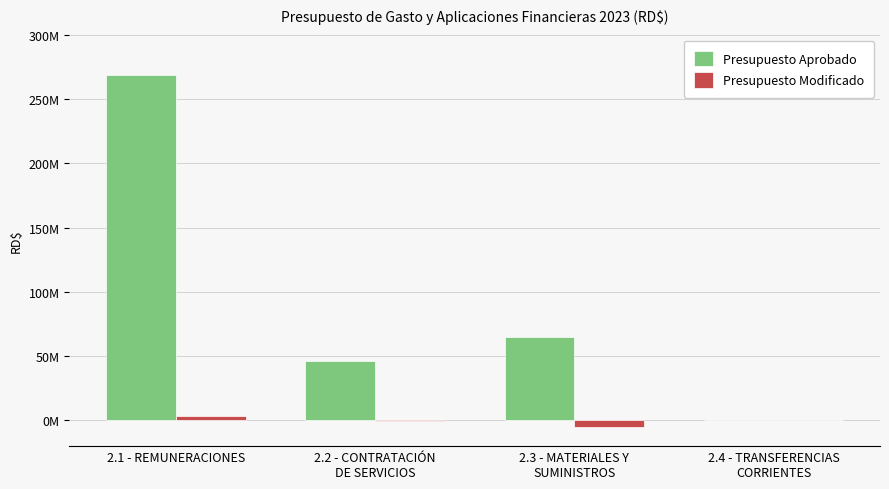

What is the average value of the Presupuesto Modificado series?

-332222